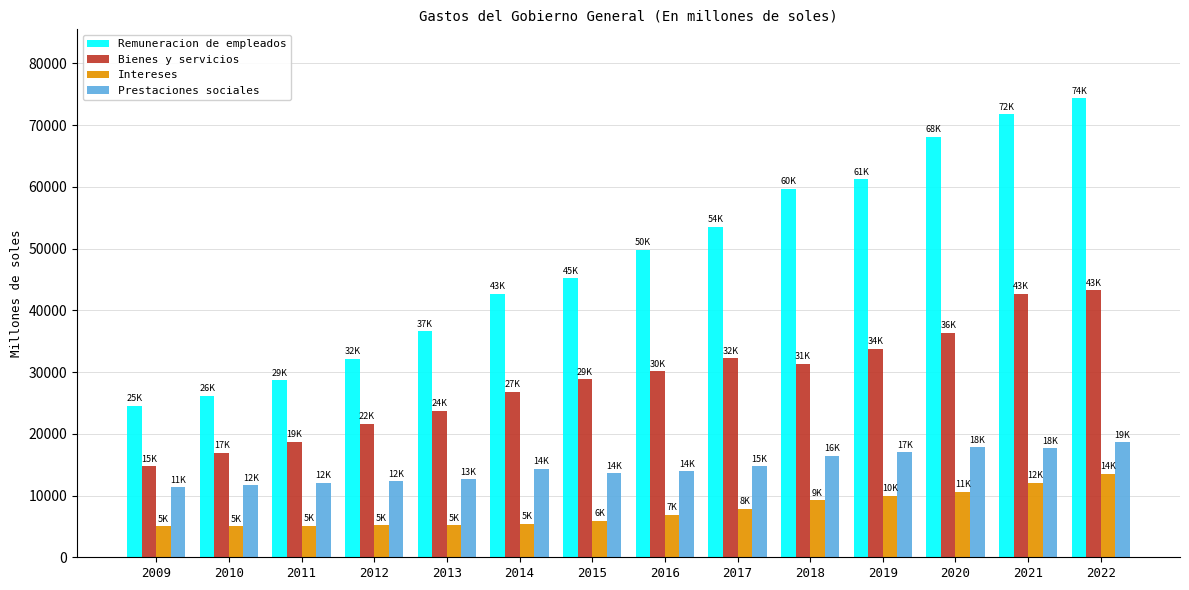

What is the average value of the Remuneracion de empleados series?

48189.9